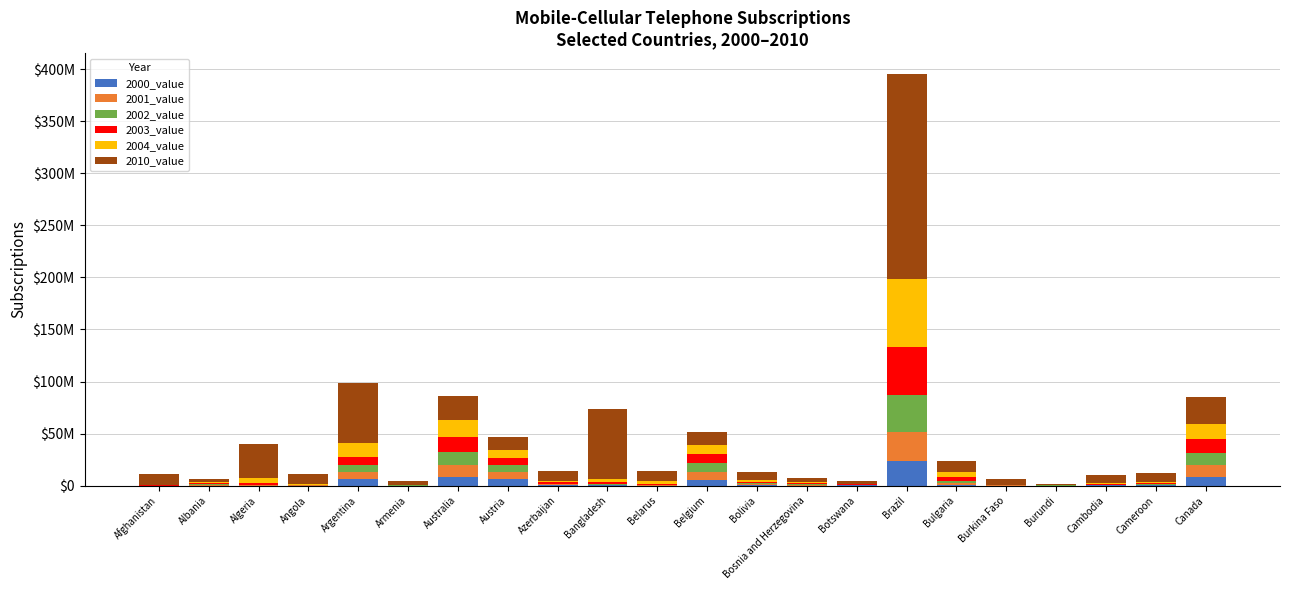

What is the average value of the 2010_value series?

23639677